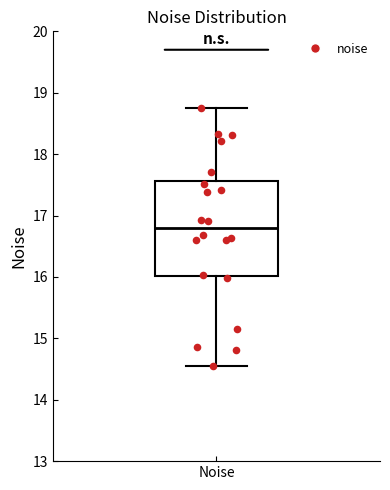

Transcribe this box plot: give where the median line is, the range the box spans, and where the two whiskers end, as read against the y-axis. The values are not printed on the chart, so give them approximately, as read against the axis.

median 16.8, box 16.0 to 17.6, whiskers 14.5 to 18.7